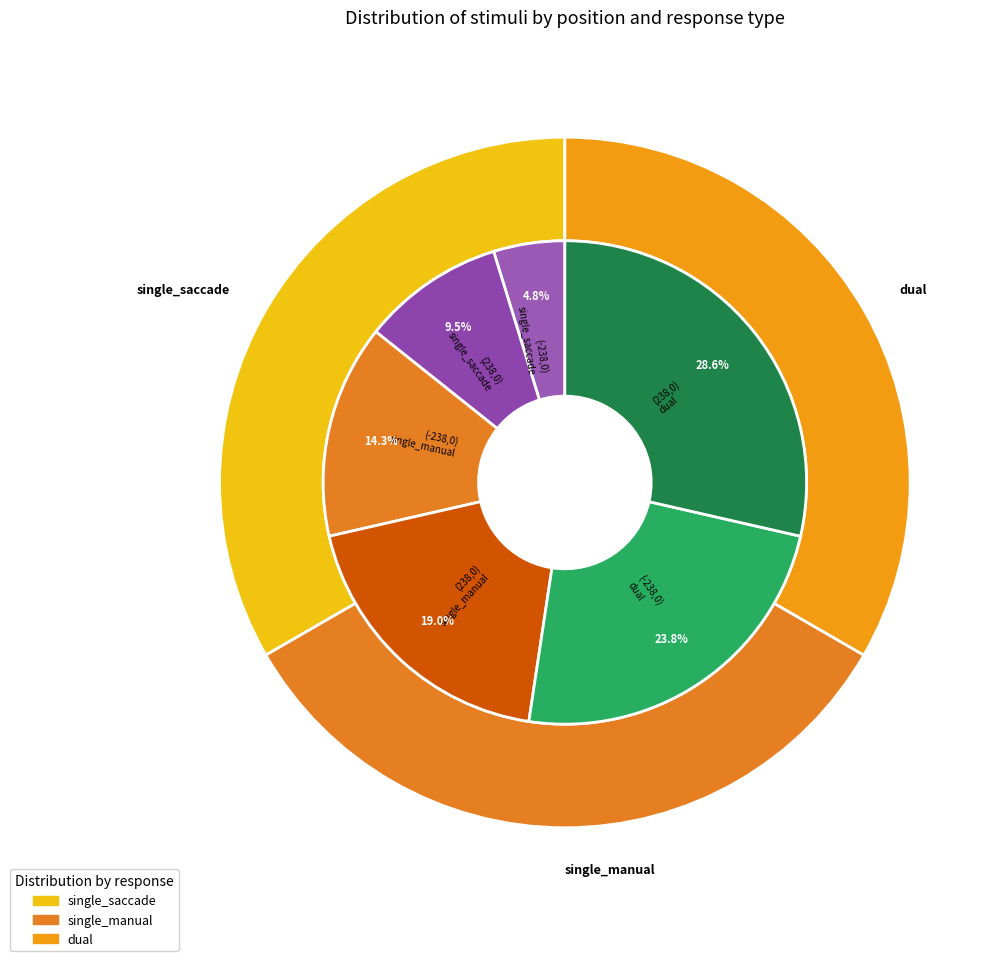

To the nearest percent, what is the average slice percentage?

17%